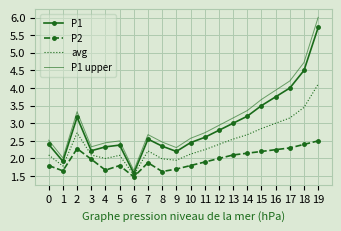

How many categories are shown in the chart?

20